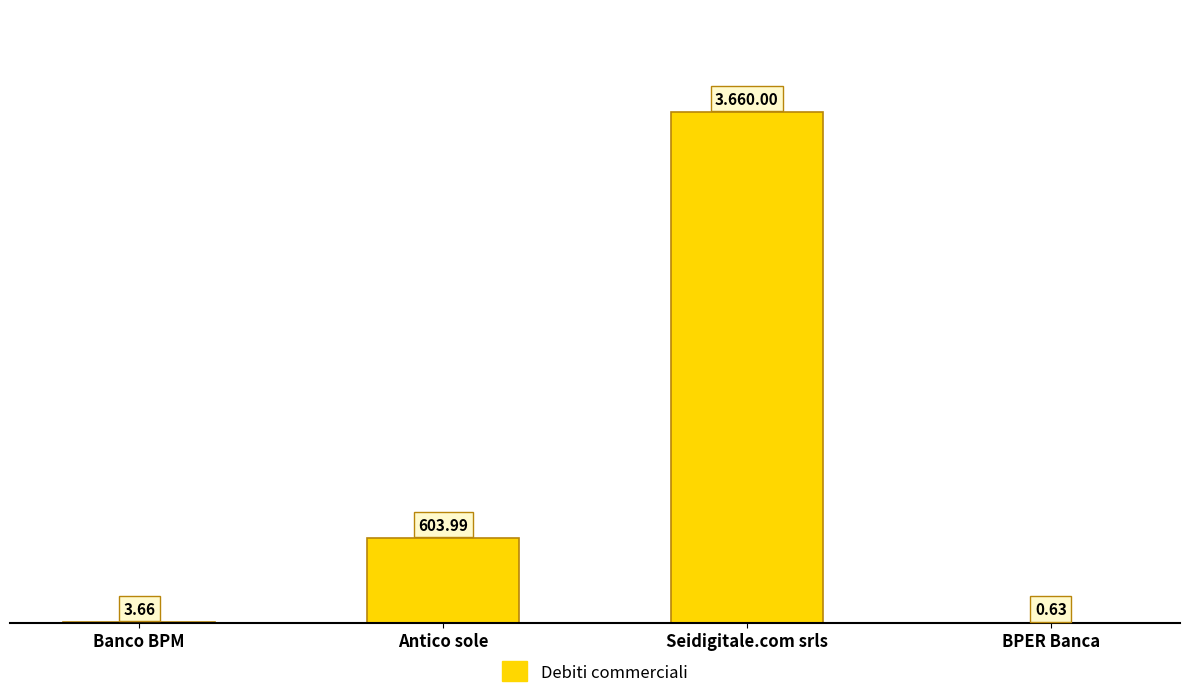

Between BPER Banca and Seidigitale.com srls, which is larger?

Seidigitale.com srls